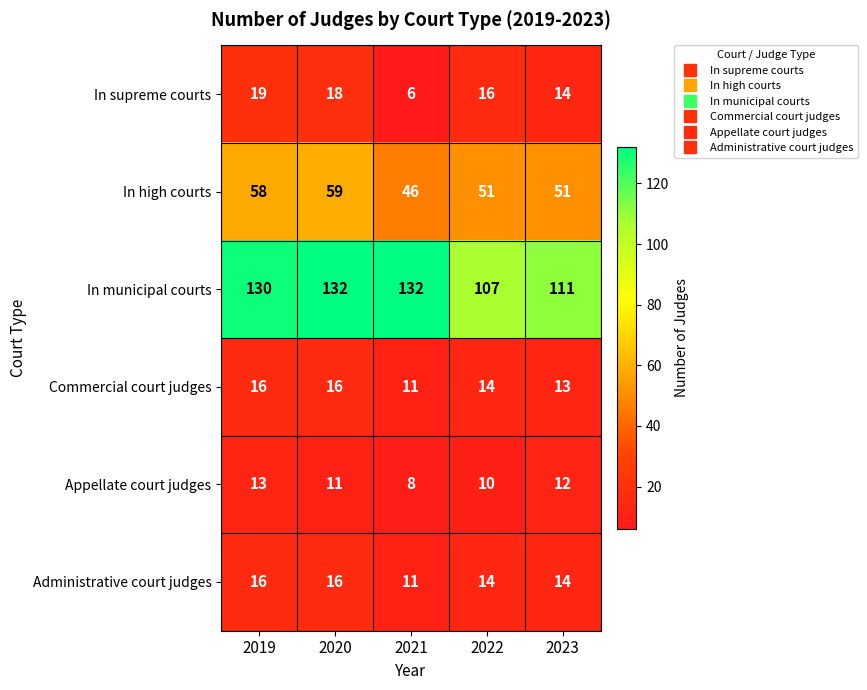

What value does the In high courts series have at 2020, to the nearest 10?

60